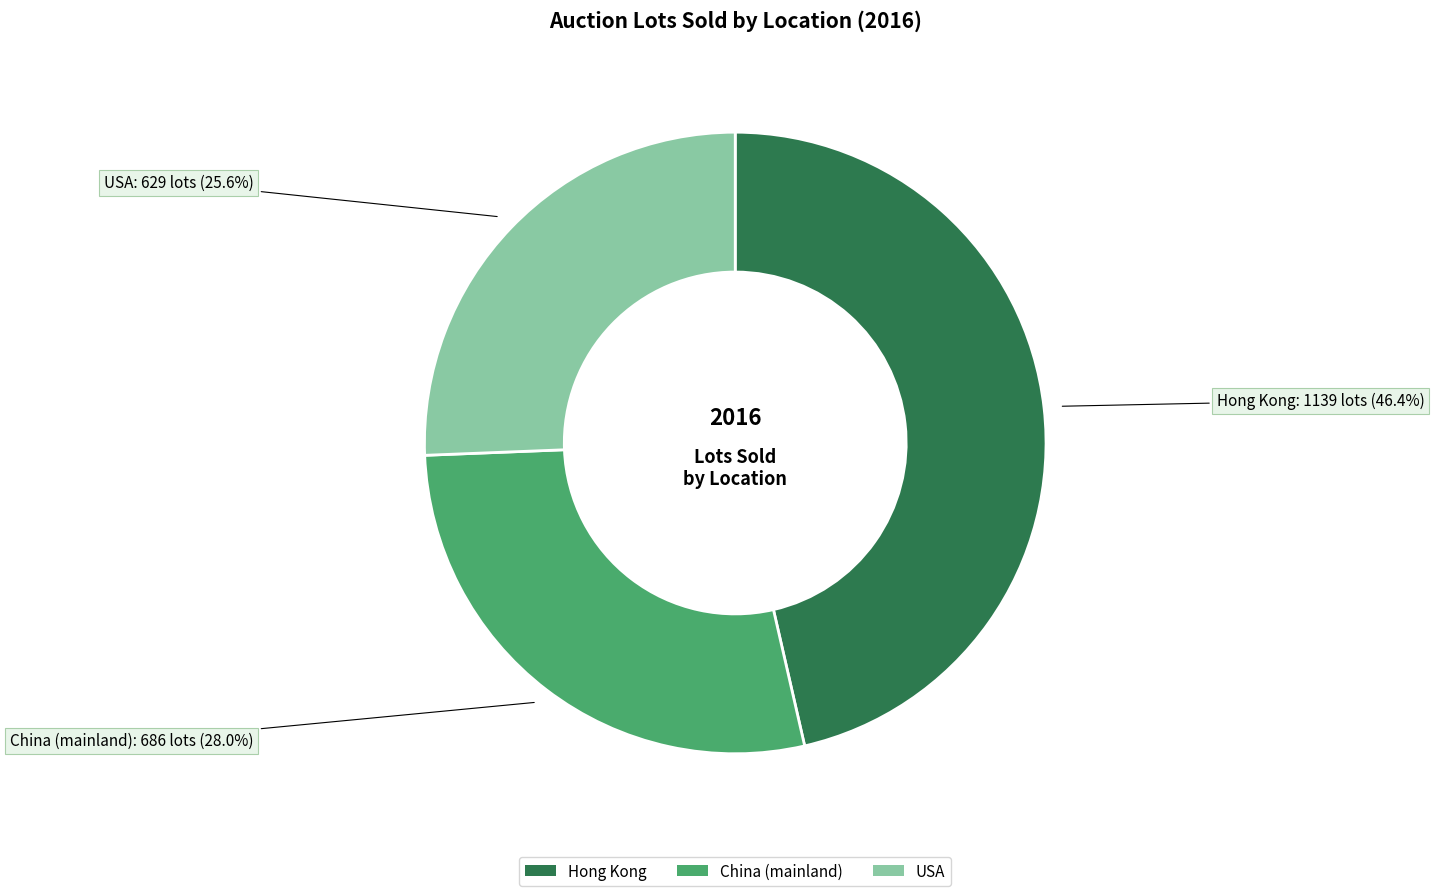

What percentage is NOT represented by USA?

74.4%